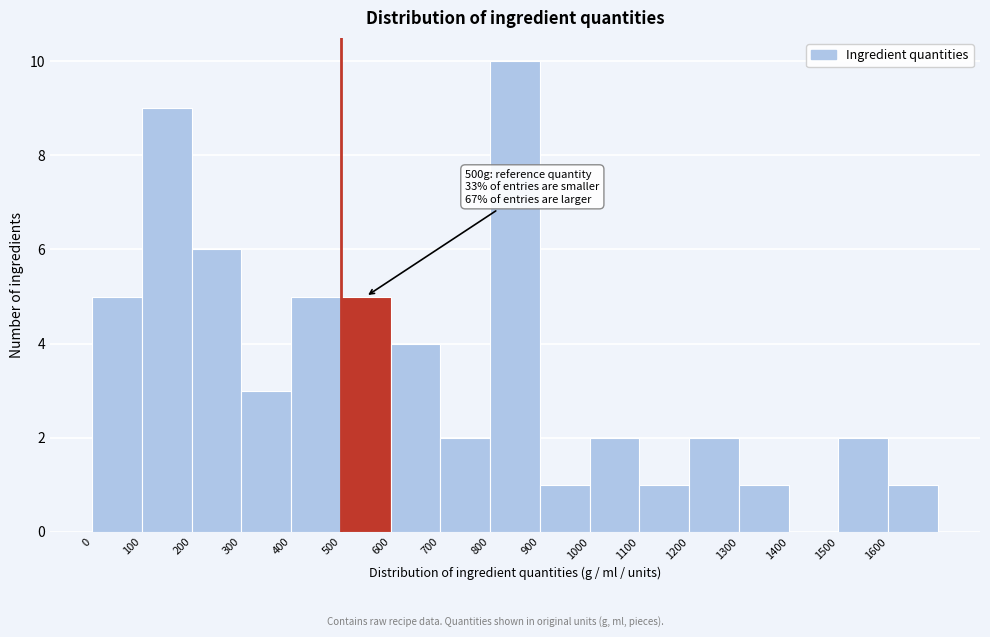

Over which range of the x-axis is the bar tallest?

800 to 900